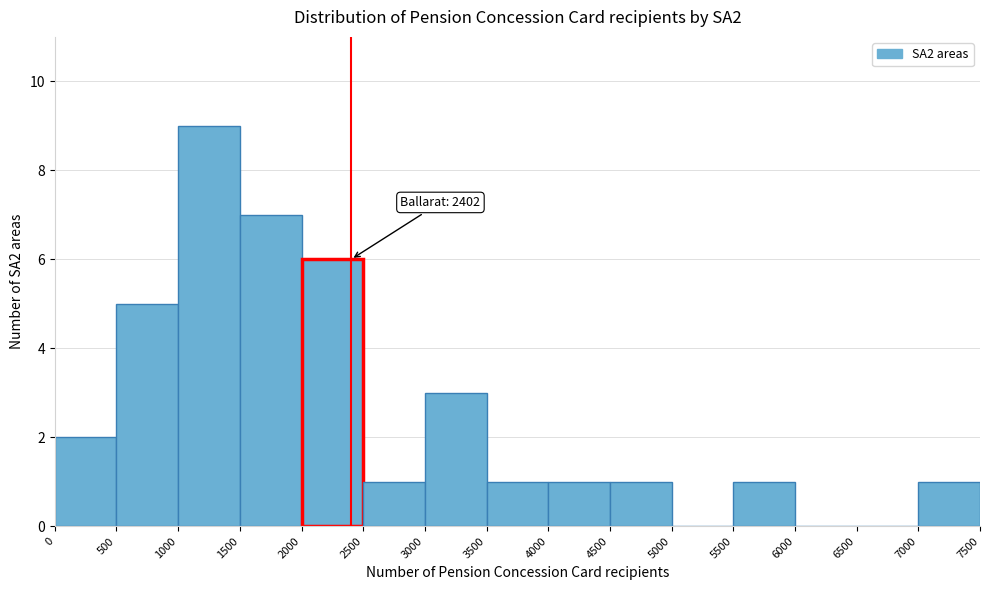

Over which range of the x-axis is the bar tallest?

1000 to 1500